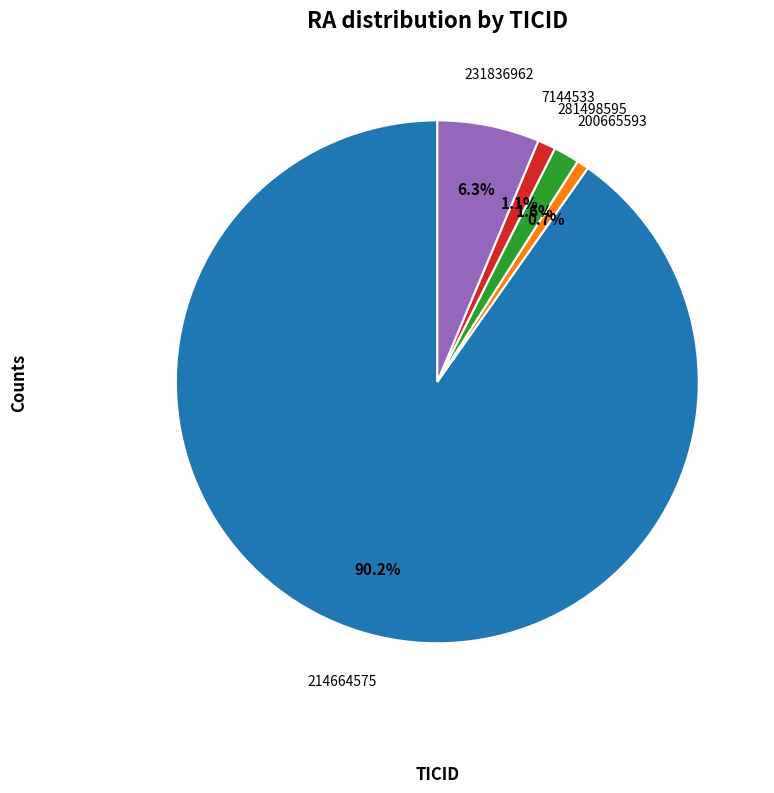

Does any single category account for the majority?

Yes